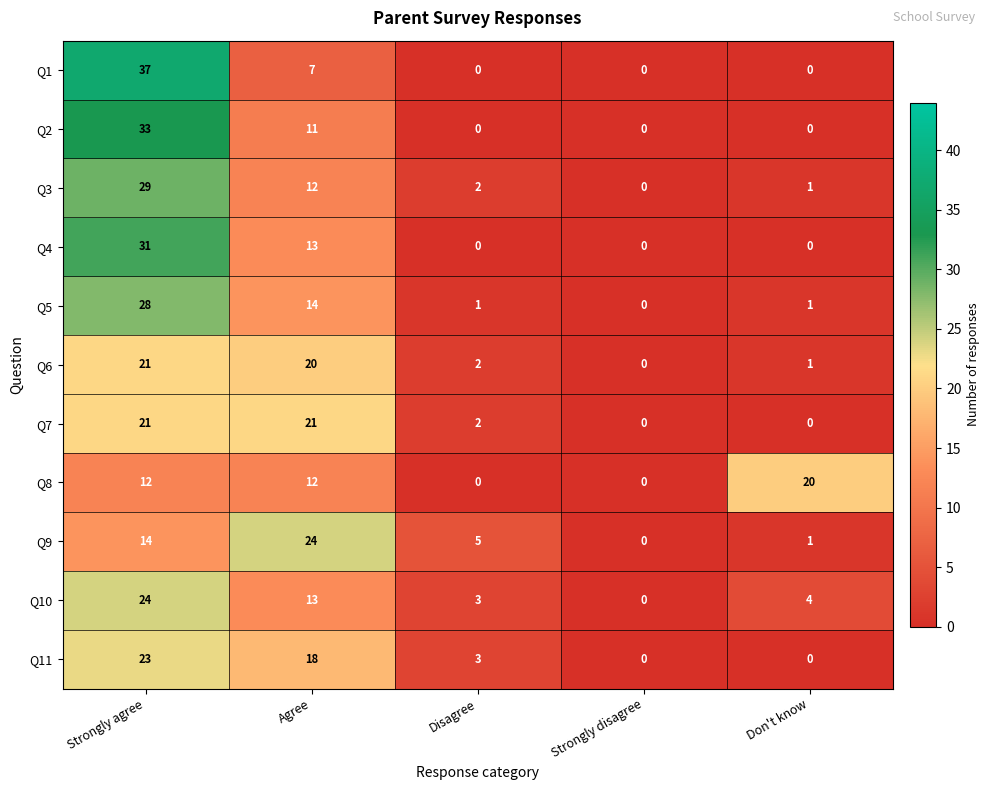

Is the value of Q10 at Disagree greater than the value of Q7 at Disagree?

Yes